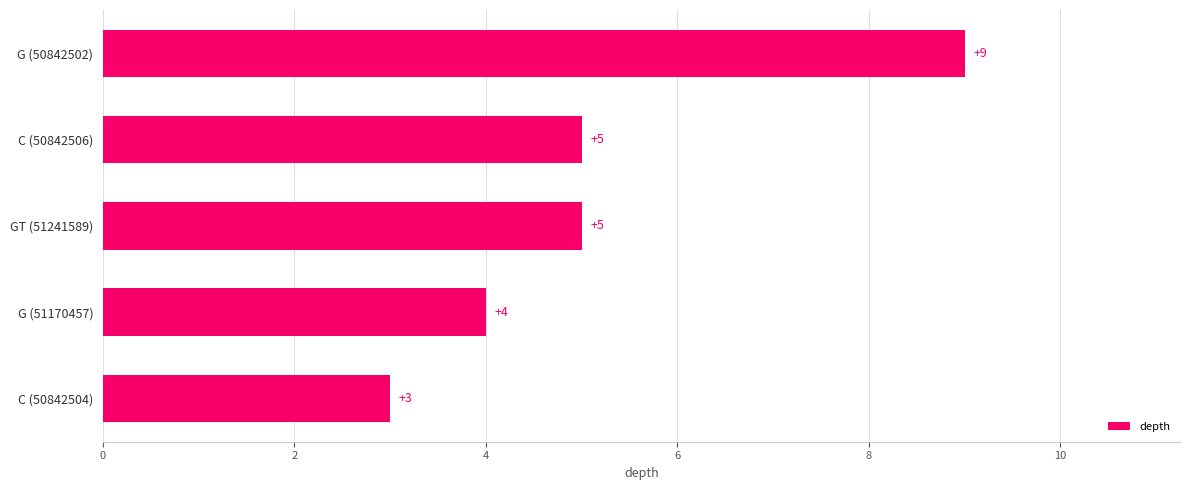

What is the sum of all values?

26